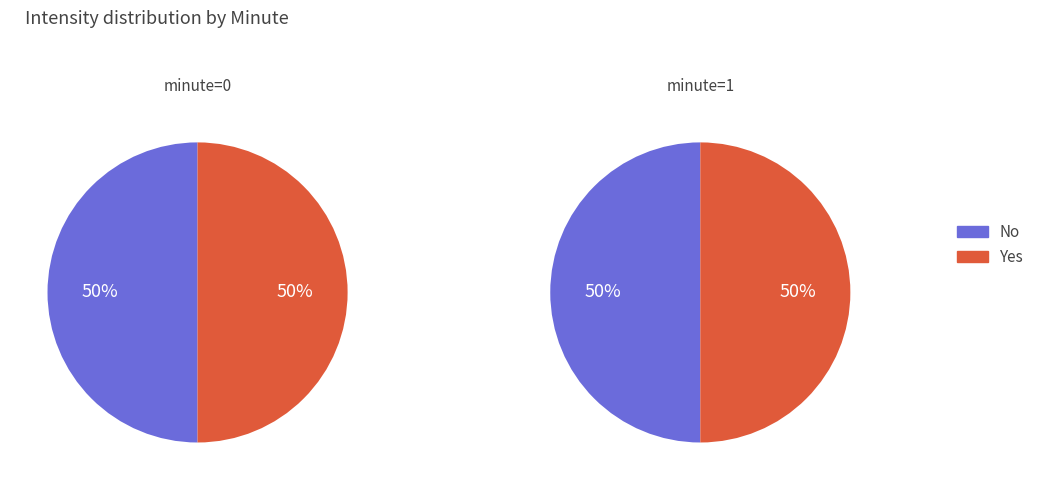

How many slices are in this pie chart?

2